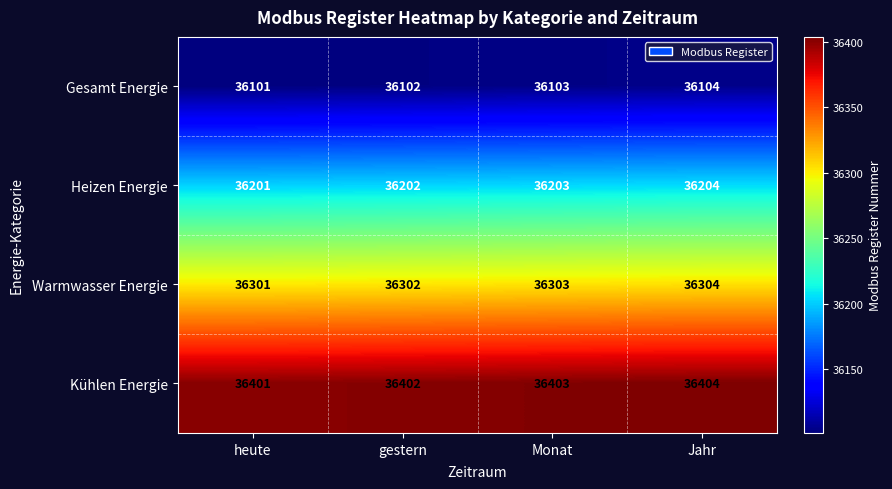

Reading left to right, transcribe all the data shown in this chart.

Gesamt Energie: heute=36101	gestern=36102	Monat=36103	Jahr=36104
Heizen Energie: heute=36201	gestern=36202	Monat=36203	Jahr=36204
Warmwasser Energie: heute=36301	gestern=36302	Monat=36303	Jahr=36304
Kühlen Energie: heute=36401	gestern=36402	Monat=36403	Jahr=36404